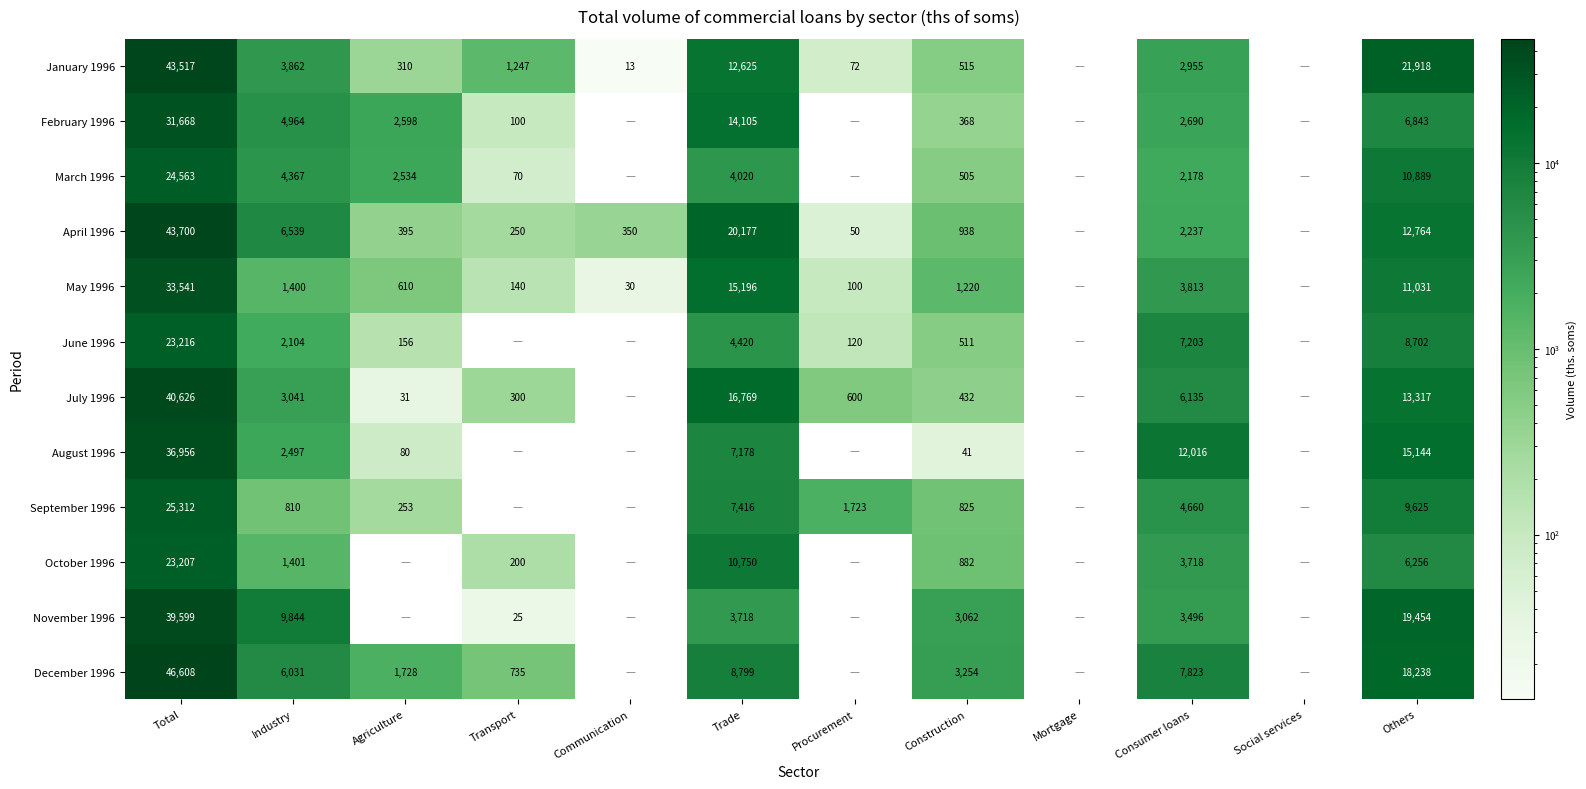

Which category has the highest value across all series?

Total